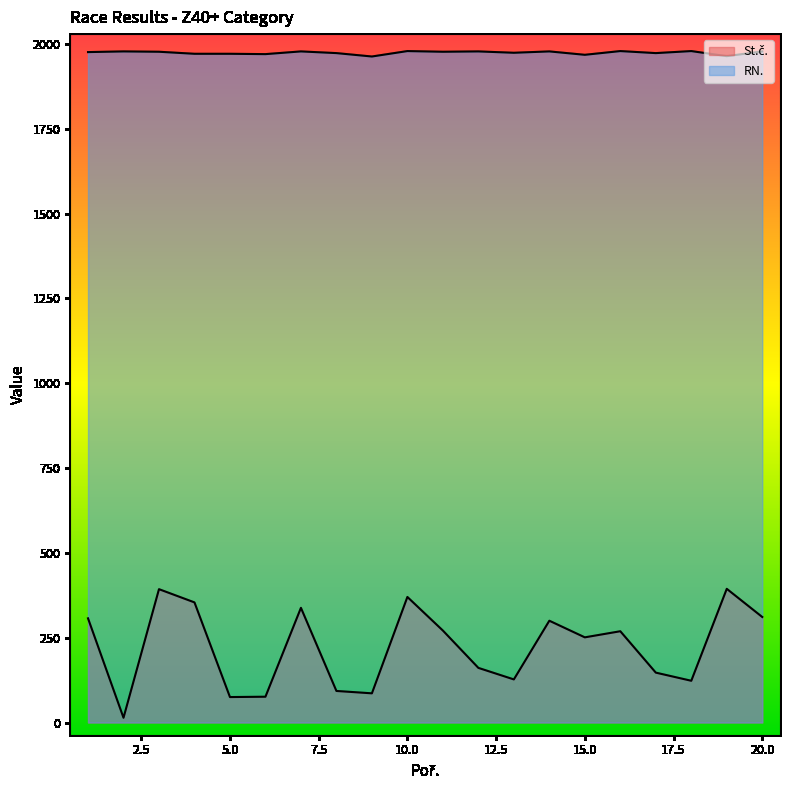

How many interior local peaks does the St.č. series have?

6